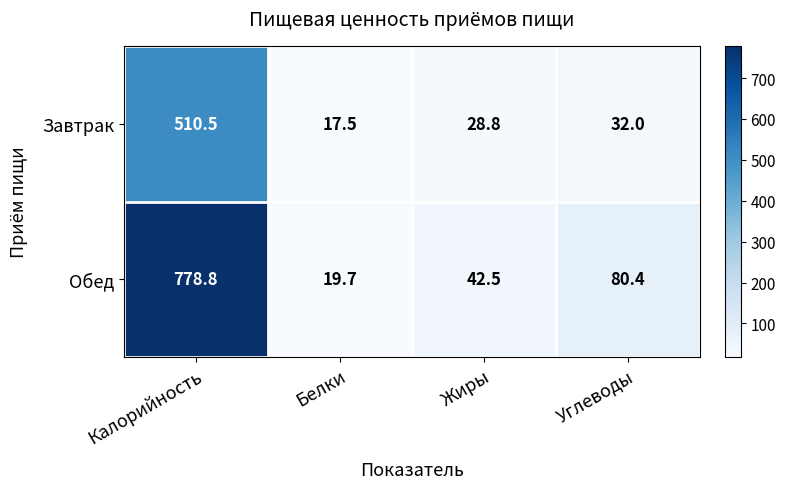

At which category is the sum across all series the highest?

Калорийность